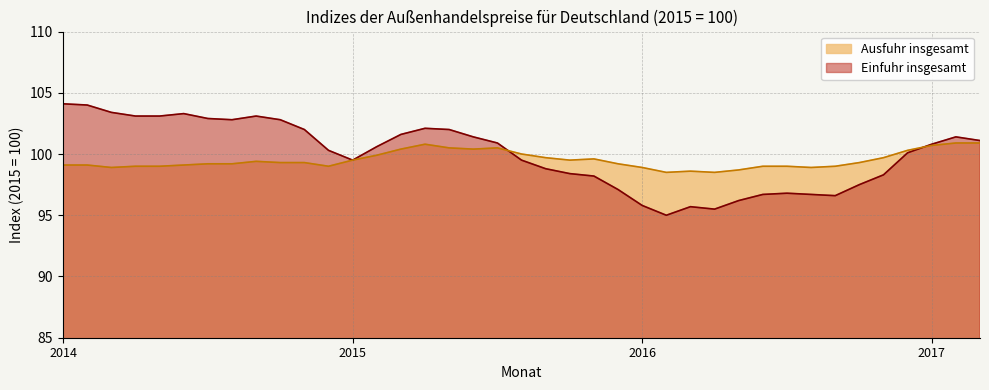

Rank the series by their average value, from highest to lowest.

Einfuhr insgesamt, Ausfuhr insgesamt